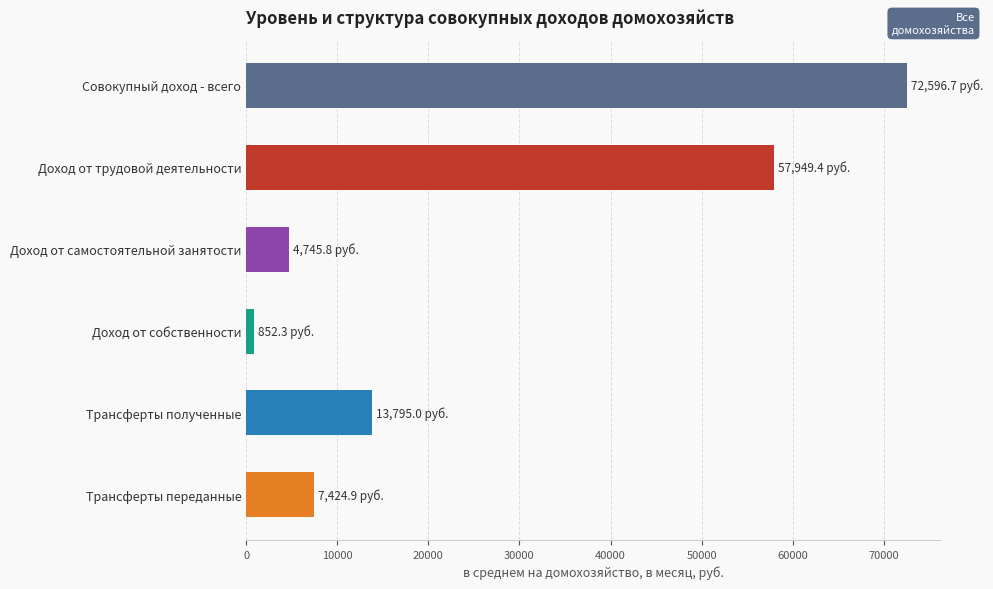

At which label is the value closest to 36724?

Доход от трудовой деятельности